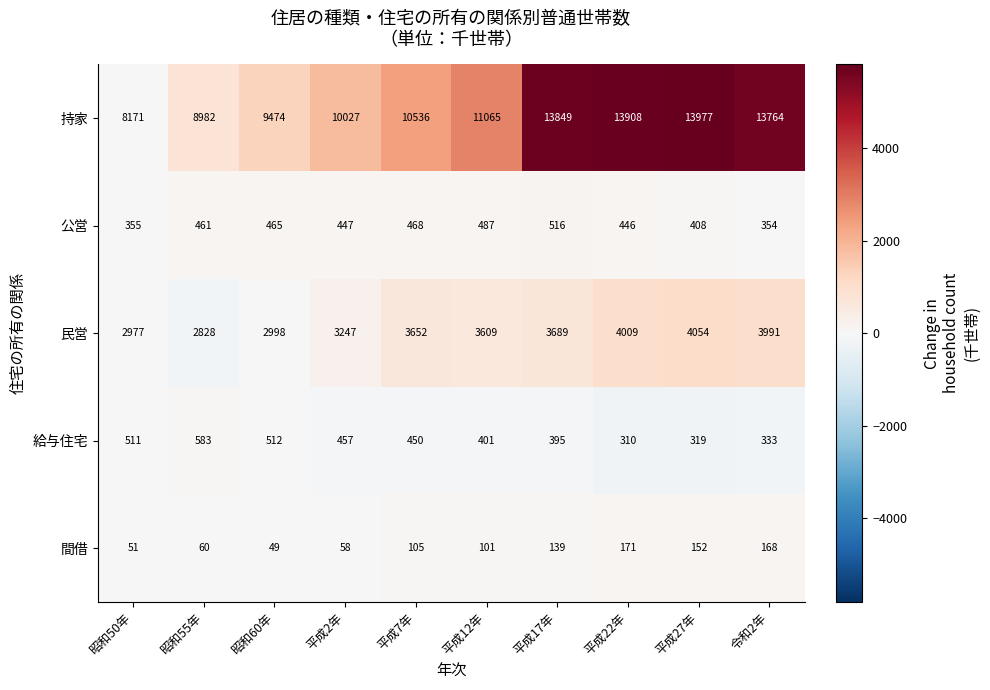

What is the spread (max minus min) of values at 昭和55年?

8922